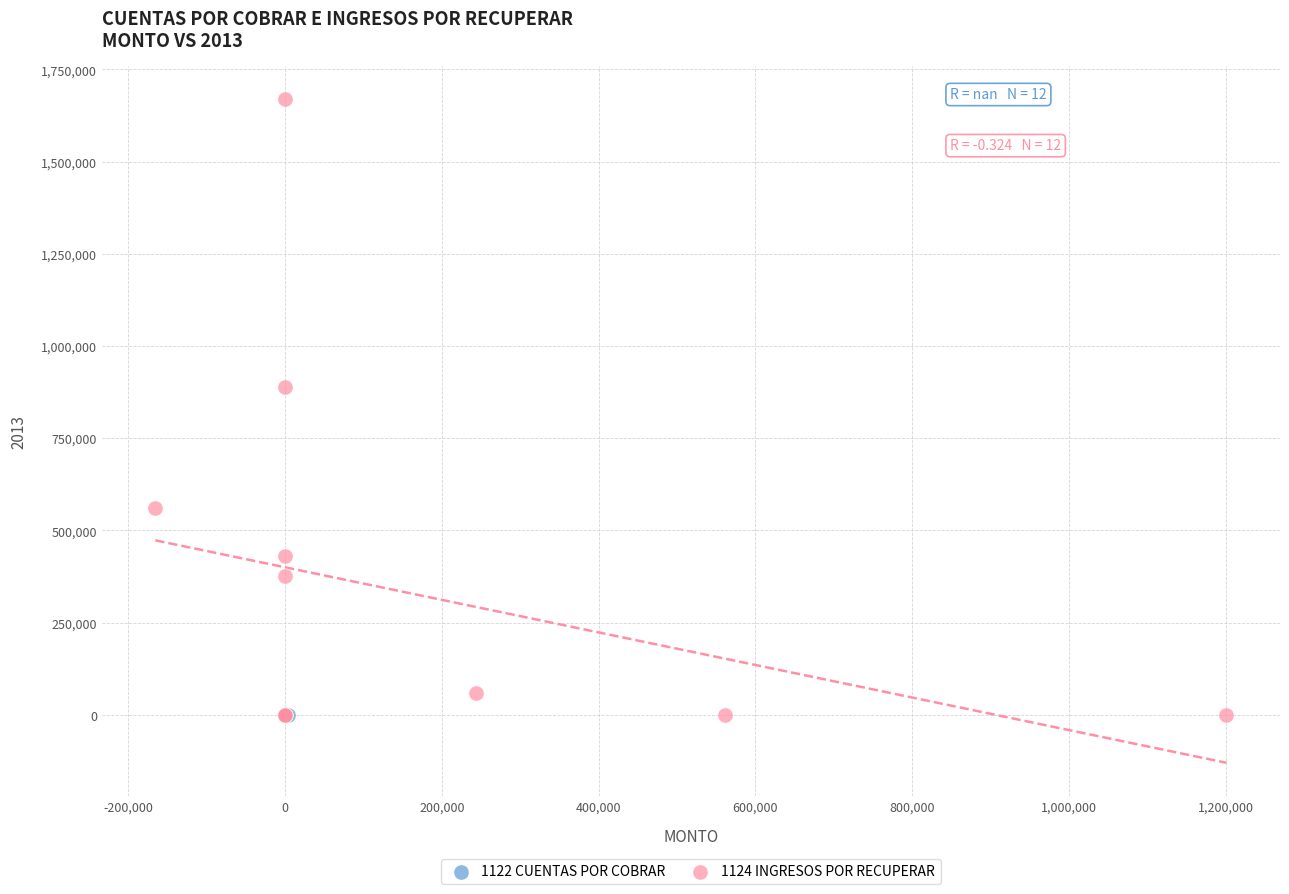

Which series contains the highest Y value?

1124 INGRESOS POR RECUPERAR